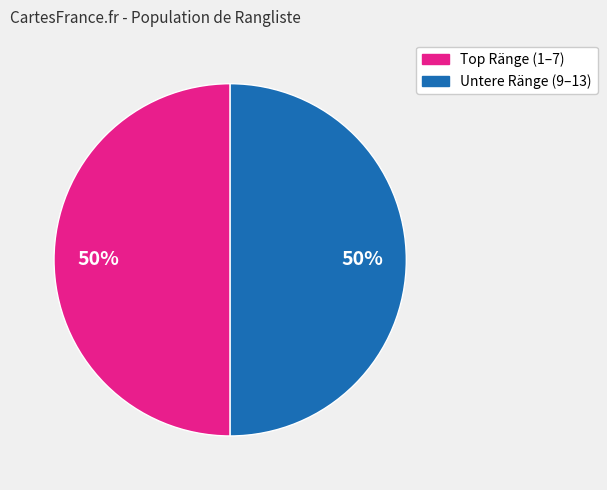

To the nearest percent, what portion does Untere Ränge (9–13) represent?

50%